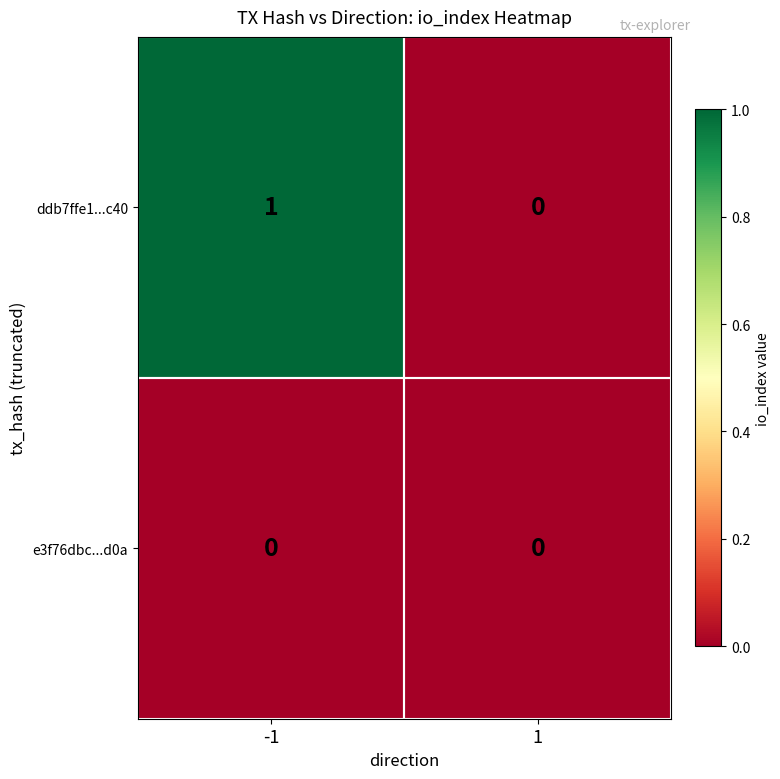

The value of ddb7ffe1...c40 at -1 is 2. True or false?

False